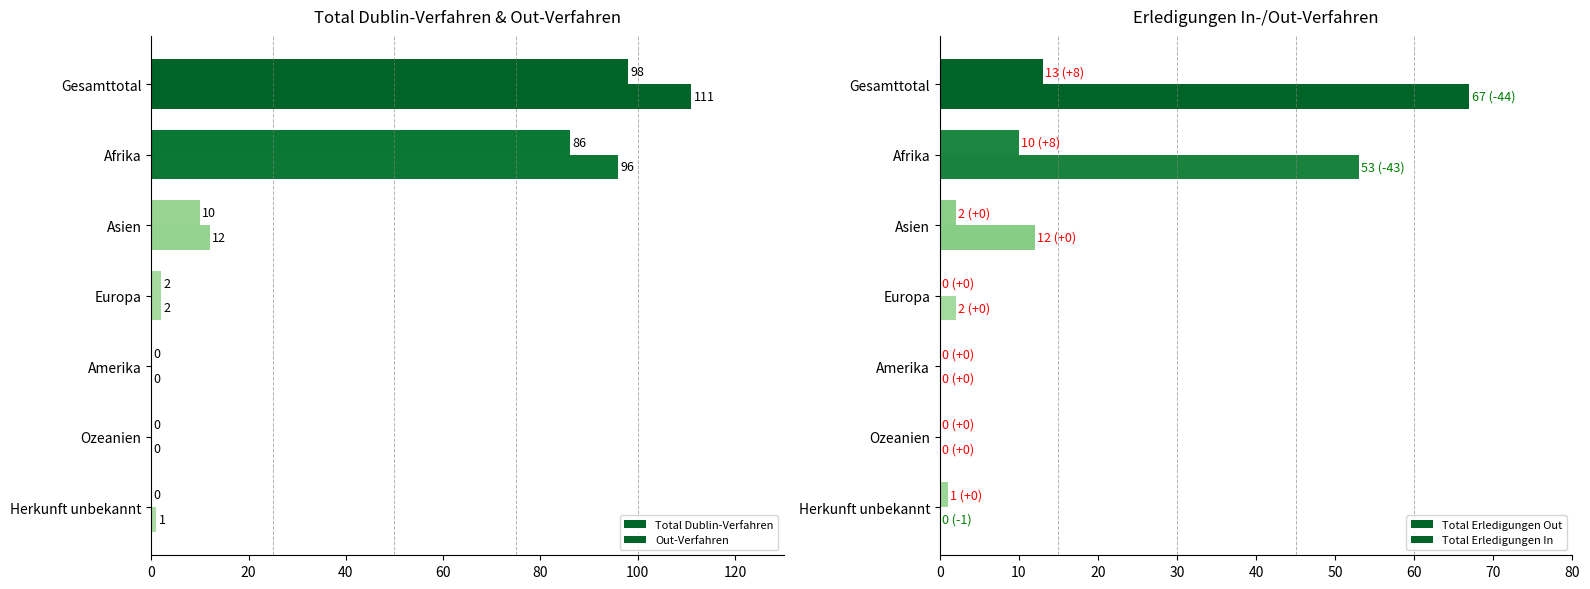

How many values in Total Erledigungen In are above zero?

4